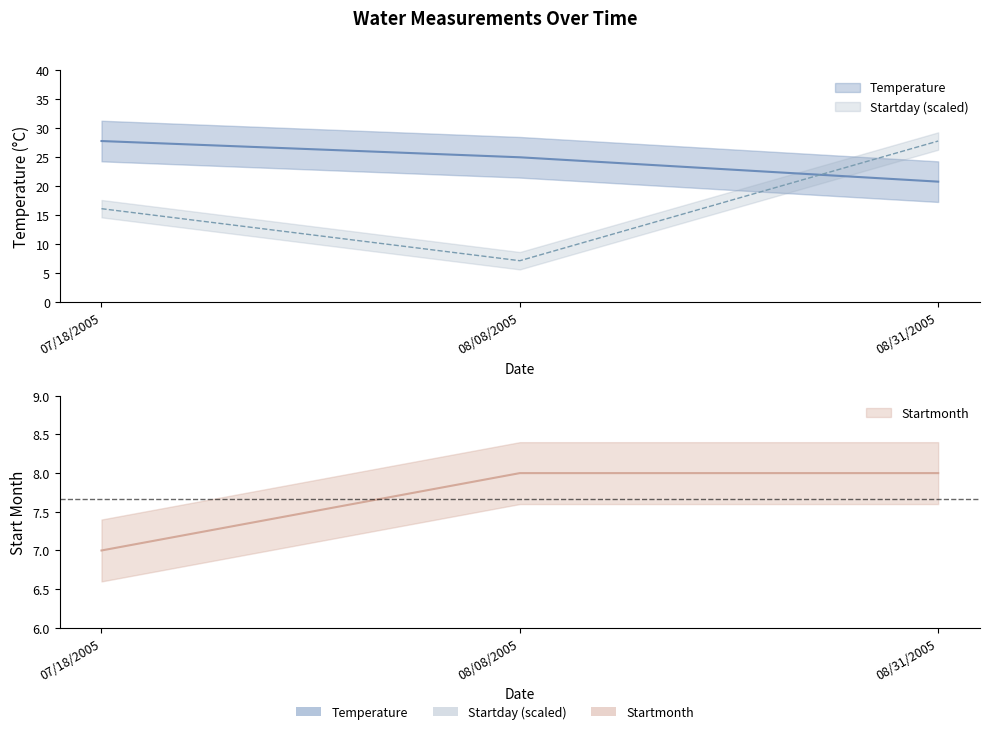

Which series has the widest spread of values?

Startday